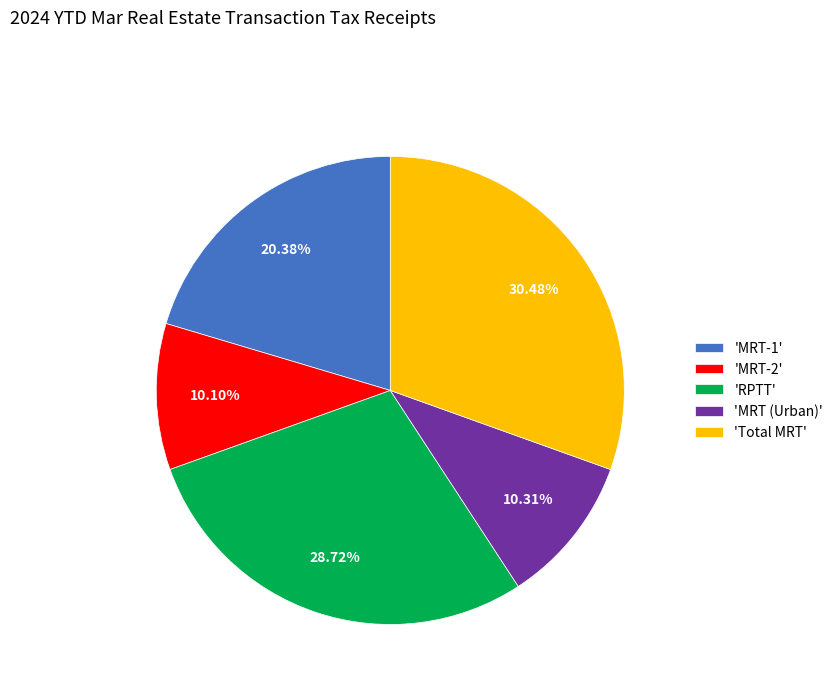

Do 'MRT (Urban)' and 'Total MRT' together represent more than half of the pie?

No